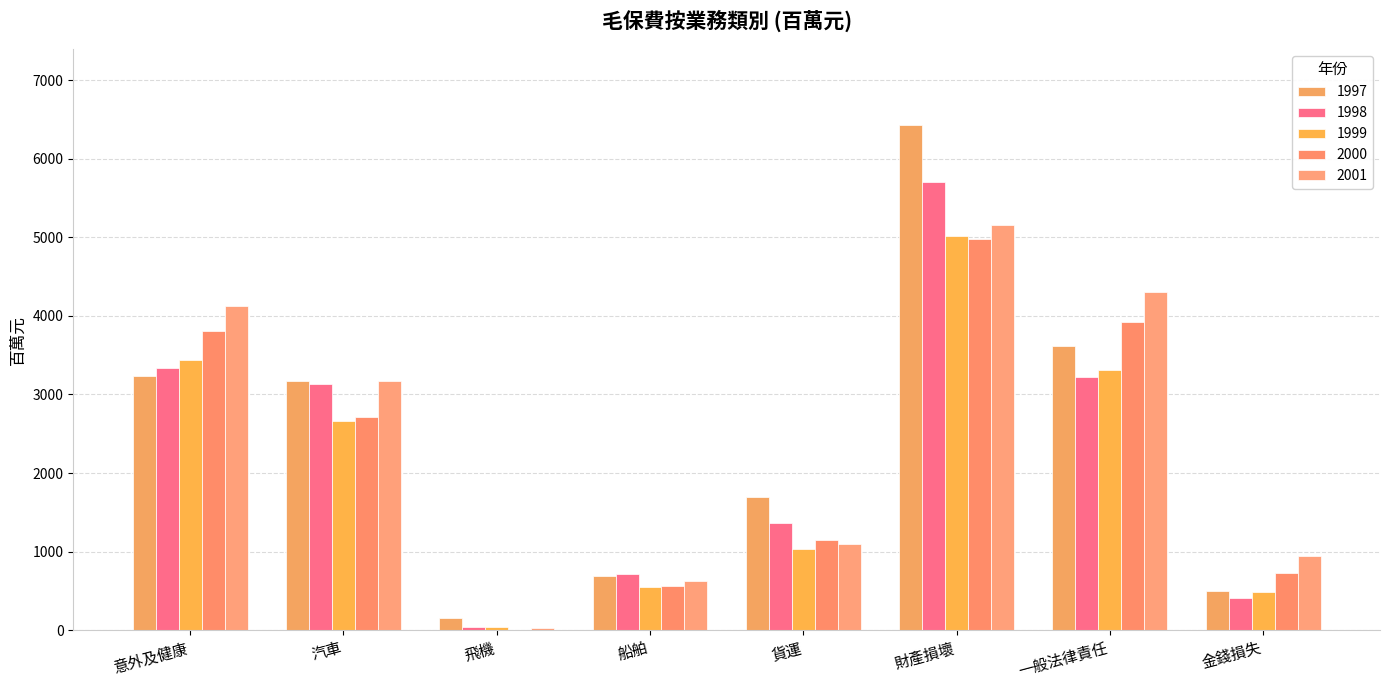

Reading right to left, transcribe all the data shown in this chart.

1997: 金錢損失=492.7	一般法律責任=3615.2	財產損壞=6431.8	貨運=1688.7	船舶=691.0	飛機=158.6	汽車=3165.1	意外及健康=3240.1
1998: 金錢損失=409.0	一般法律責任=3219.0	財產損壞=5705.9	貨運=1364.2	船舶=713.9	飛機=44.6	汽車=3131.8	意外及健康=3342.1
1999: 金錢損失=489.0	一般法律責任=3309.3	財產損壞=5012.5	貨運=1034.5	船舶=548.3	飛機=36.7	汽車=2663.6	意外及健康=3437.7
2000: 金錢損失=727.1	一般法律責任=3924.5	財產損壞=4982.4	貨運=1146.4	船舶=564.5	飛機=2.8	汽車=2717.3	意外及健康=3807.1
2001: 金錢損失=940.2	一般法律責任=4301.9	財產損壞=5150.2	貨運=1099.6	船舶=621.8	飛機=28.2	汽車=3168.3	意外及健康=4126.0